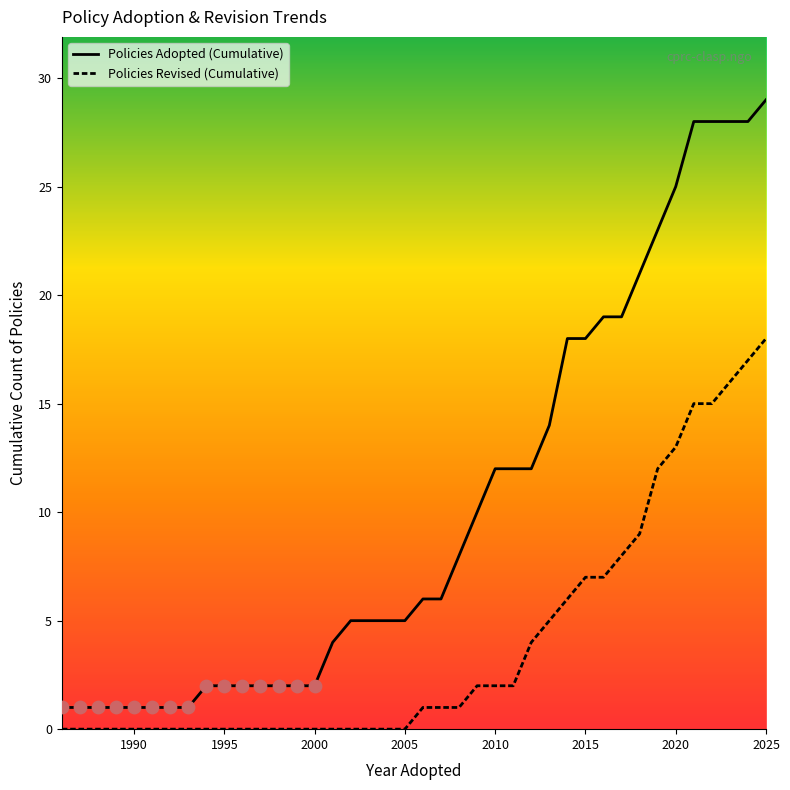

Which series has the largest total across all categories?

Policies Adopted (Cumulative)